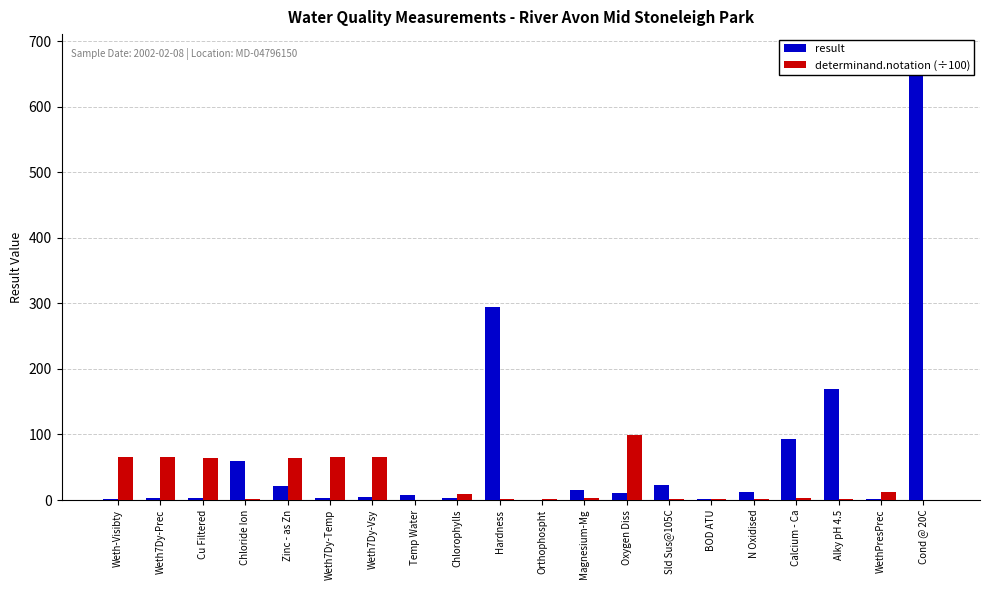

Which label corresponds to the largest value in the chart?

Cond @ 20C